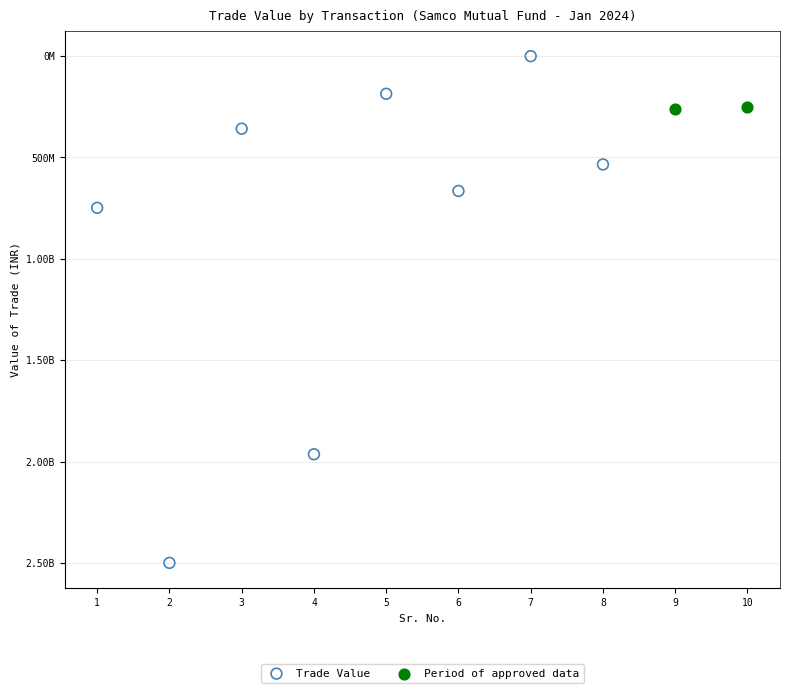

What are all the series names shown in the legend?

Trade Value, Period of approved data